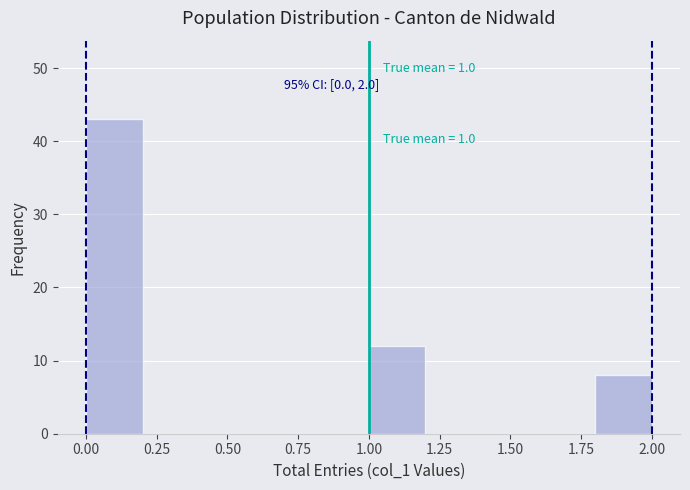

Over which range of the x-axis is the bar tallest?

0.0 to 0.2